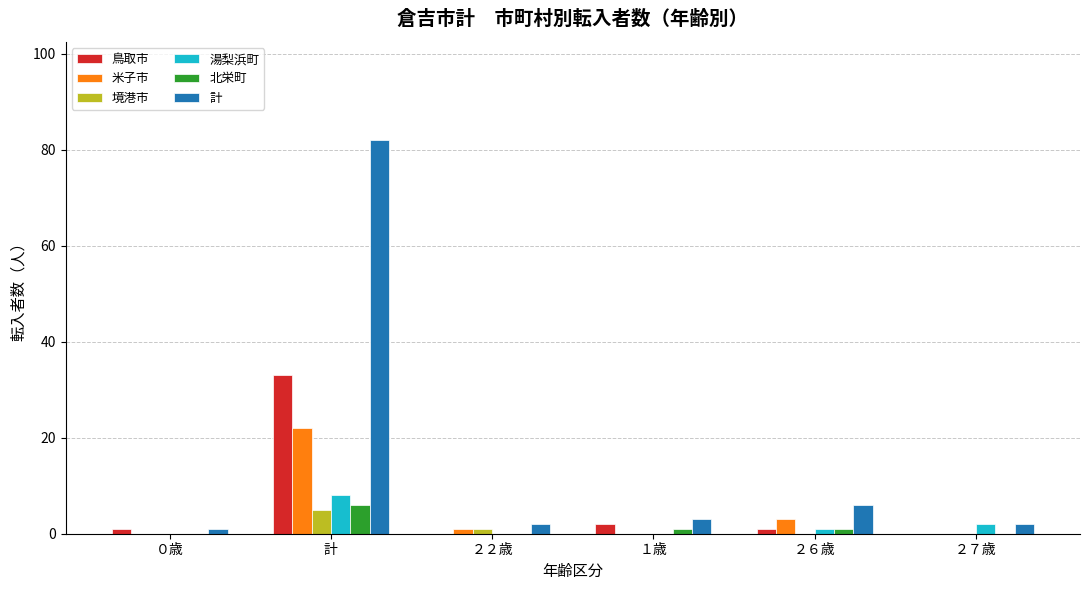

Which series has the largest total across all categories?

計